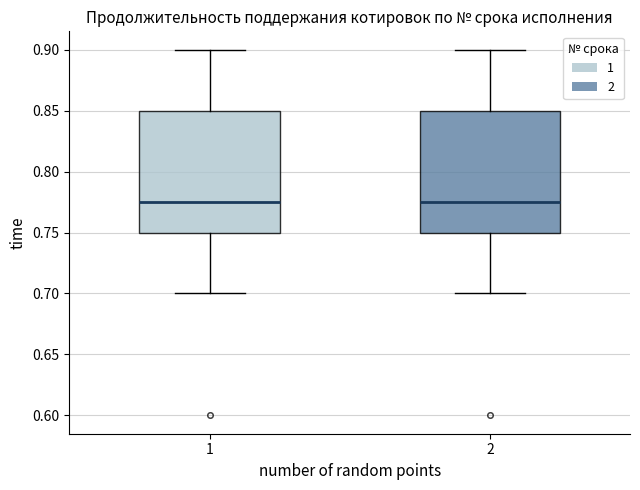

Reading left to right, read every box against the y-axis: the position of its median line, the range the box covers, and the ends of its whiskers. The values are not printed on the chart, so give them approximately, as read against the axis.

1: median 0.775, box 0.750 to 0.850, whiskers 0.700 to 0.900
2: median 0.775, box 0.750 to 0.850, whiskers 0.700 to 0.900